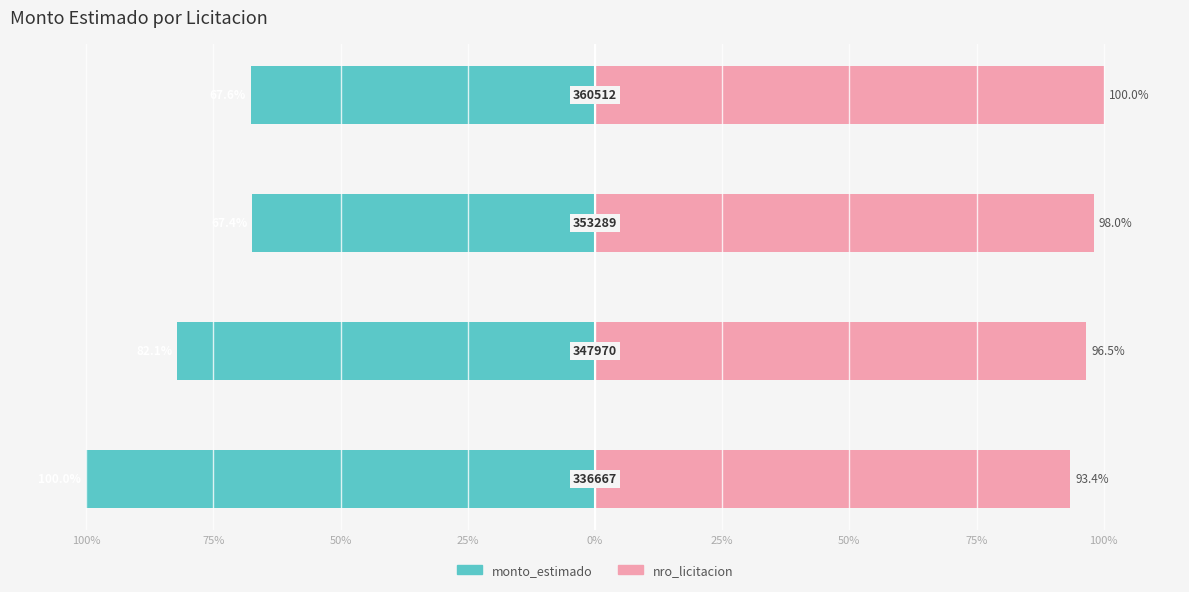

At how many categories does at least one series exceed 35?

4